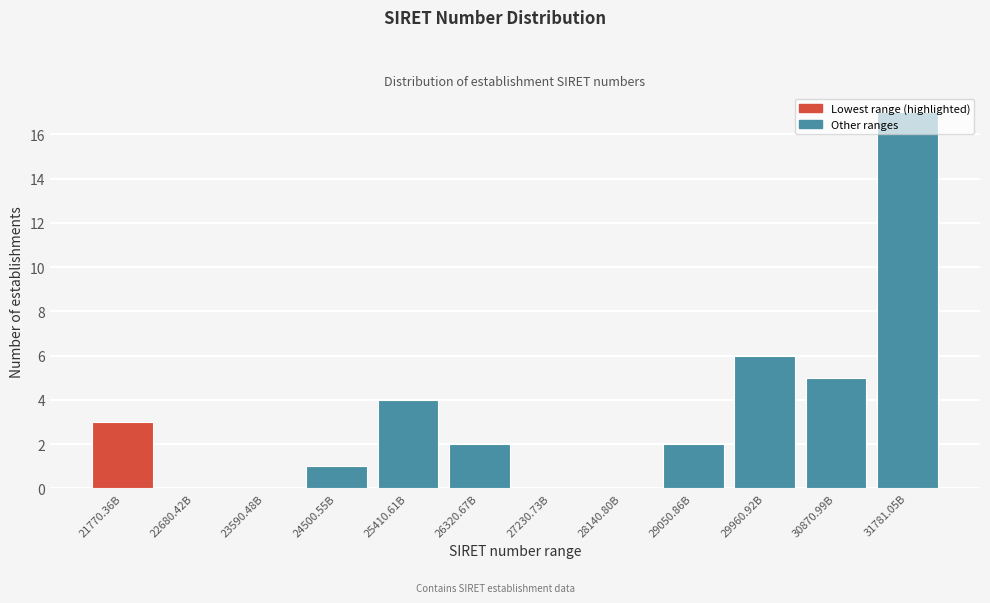

At which label is the value closest to 8?

29960.92B